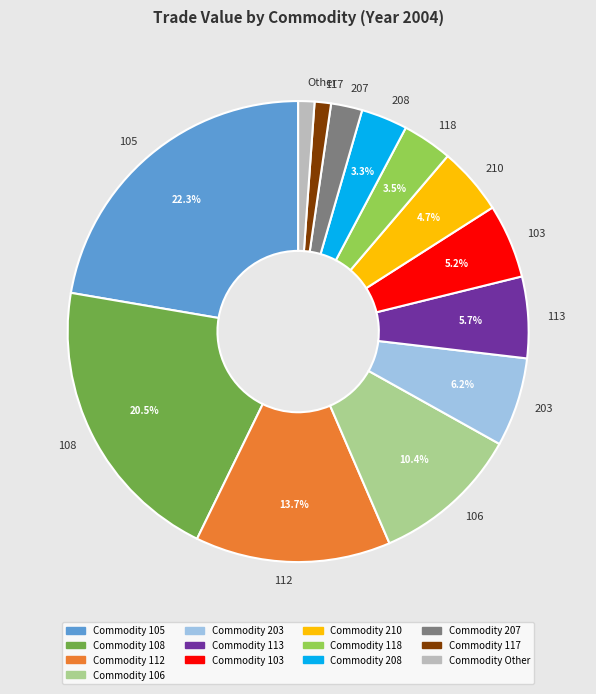

Which has a higher value, 105 or 117?

105